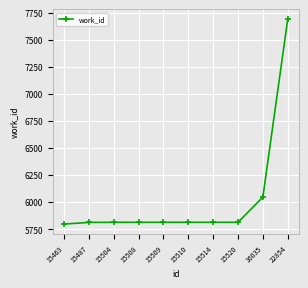

True or false: the data shows 5797 at 15463.

True